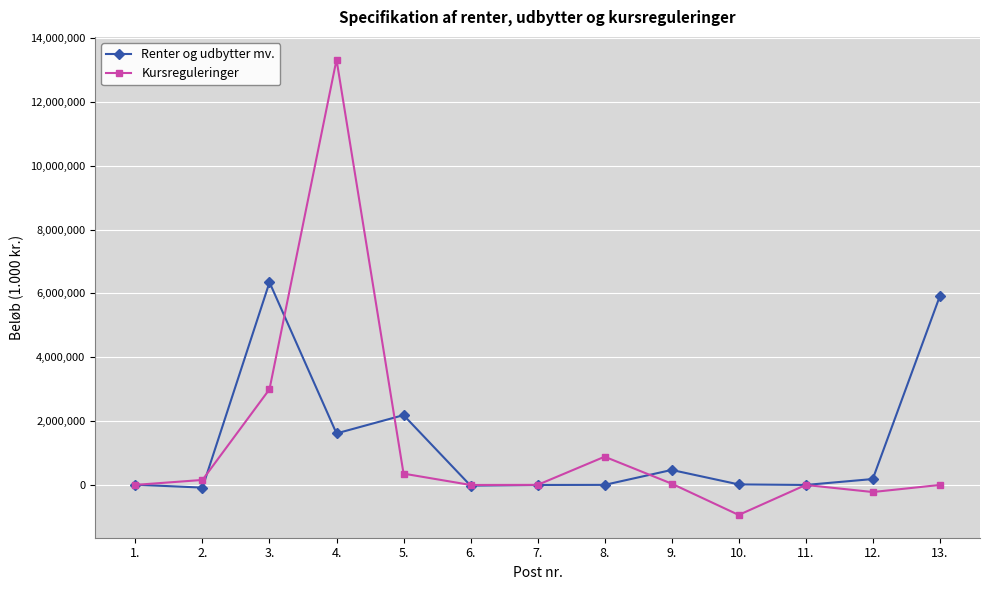

How many distinct data groups are displayed?

2